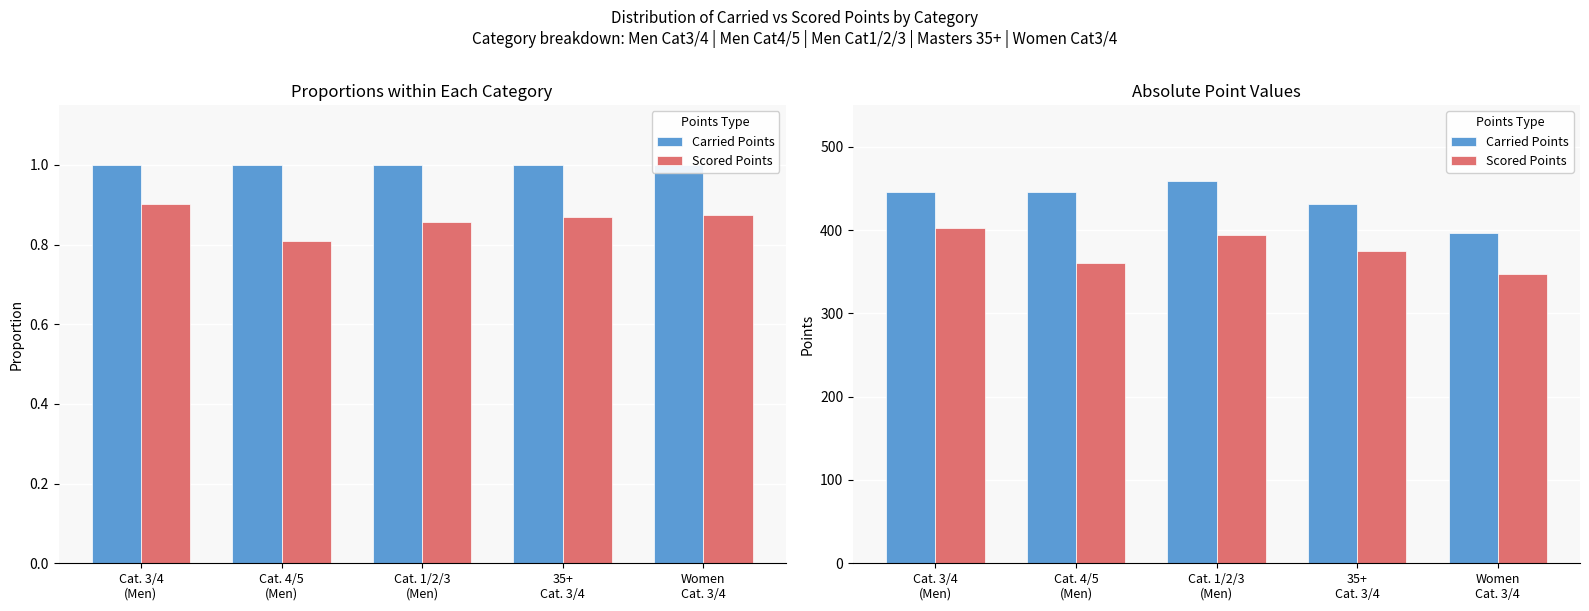

At how many categories does at least one series exceed 445?

3